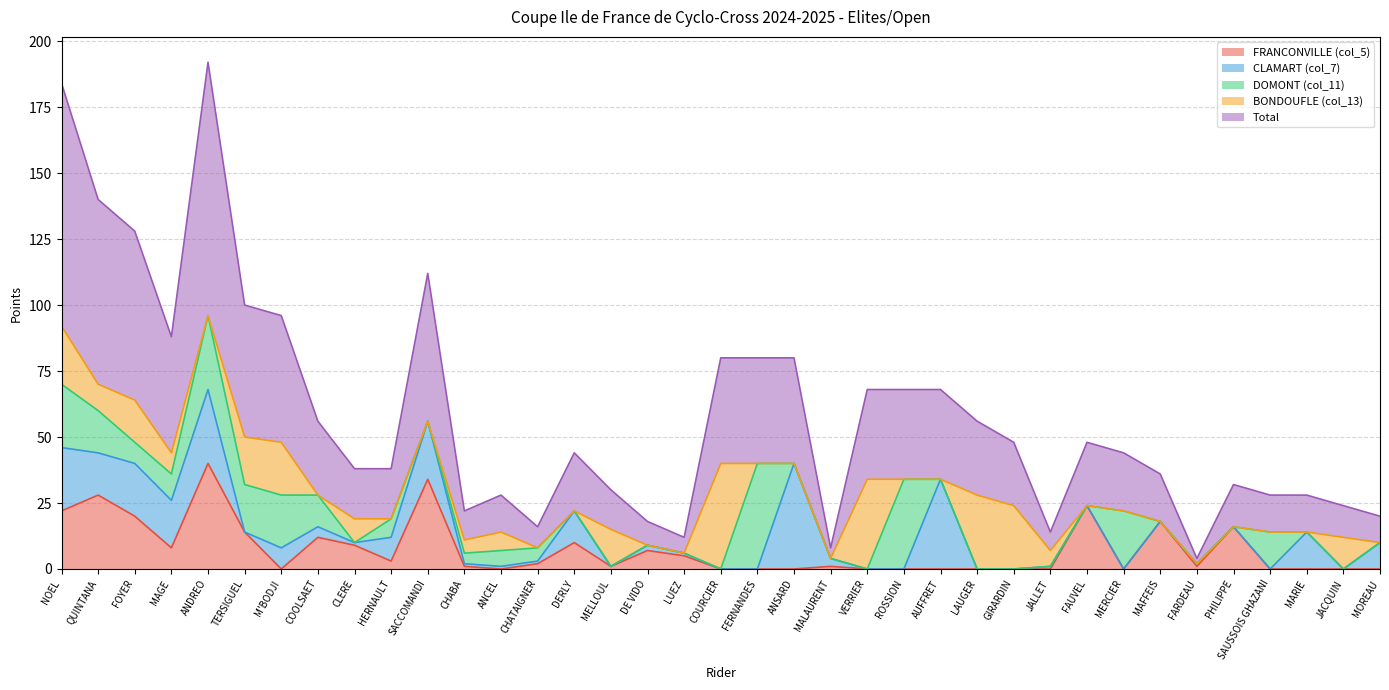

Reading right to left, list all the values displayed in this chart.

FRANCONVILLE (col_5): 0	0	0	0	16	1	18	0	24	0	0	0	0	0	0	1	0	0	0	5	7	1	10	2	0	1	34	3	9	12	0	14	40	8	20	28	22
CLAMART (col_7): 10	0	14	0	0	1	0	0	0	1	0	0	34	0	0	3	40	0	0	1	2	0	12	1	1	1	22	9	1	4	8	0	28	18	20	16	24
DOMONT (col_11): 0	0	0	14	0	0	0	22	0	0	0	0	0	34	0	0	0	40	0	0	0	0	0	5	6	4	0	7	0	12	20	18	28	10	8	16	24
BONDOUFLE (col_13): 0	12	0	0	0	0	0	0	0	6	24	28	0	0	34	0	0	0	40	0	0	14	0	0	7	5	0	0	9	0	20	18	0	8	16	10	22
Total: 10	12	14	14	16	2	18	22	24	7	24	28	34	34	34	4	40	40	40	6	9	15	22	8	14	11	56	19	19	28	48	50	96	44	64	70	92